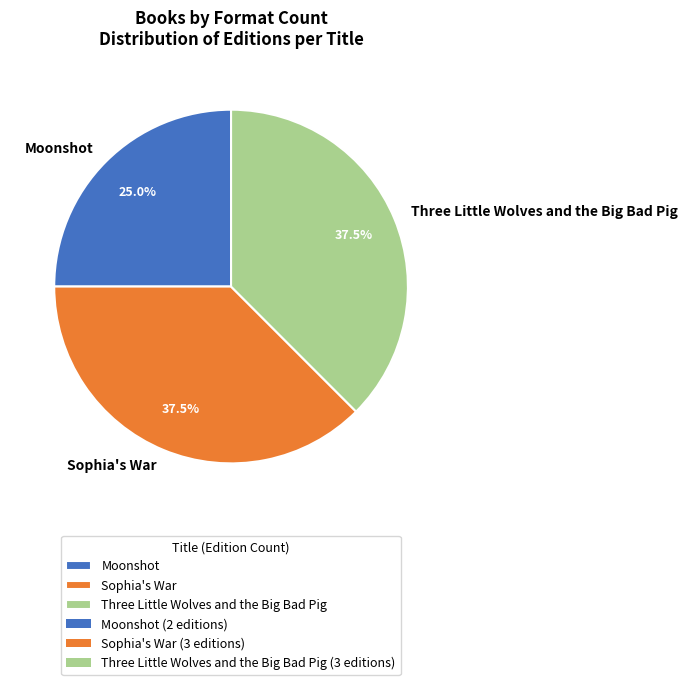

Does Sophia's War represent more than half of the total?

No